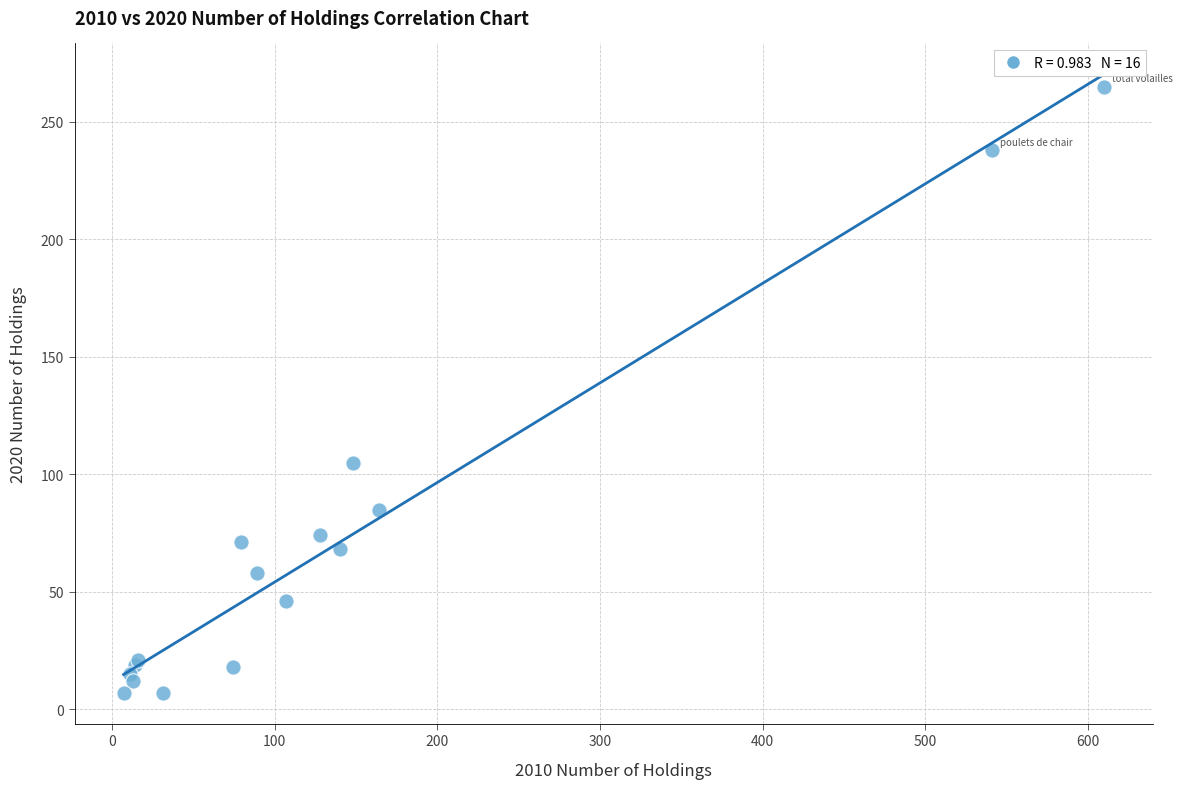

What Y value in the scatter plot is closest to 136?

105